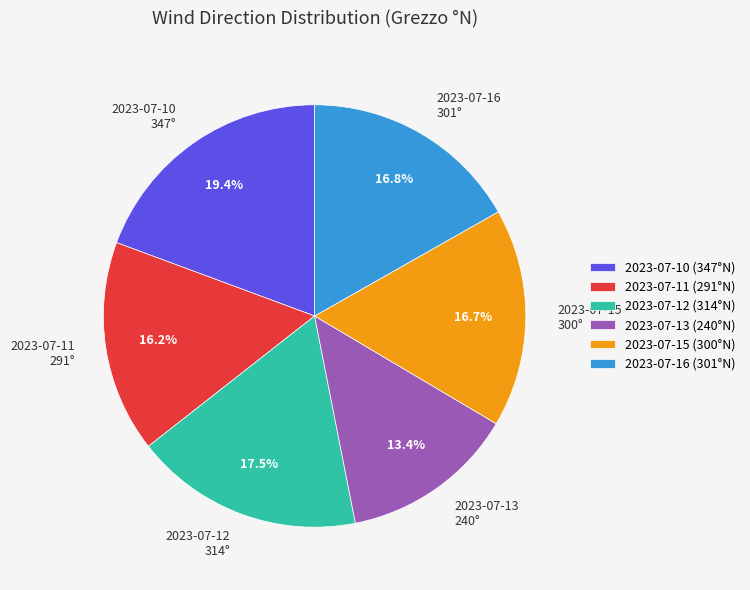

Is there any slice that represents more than half of the pie?

No